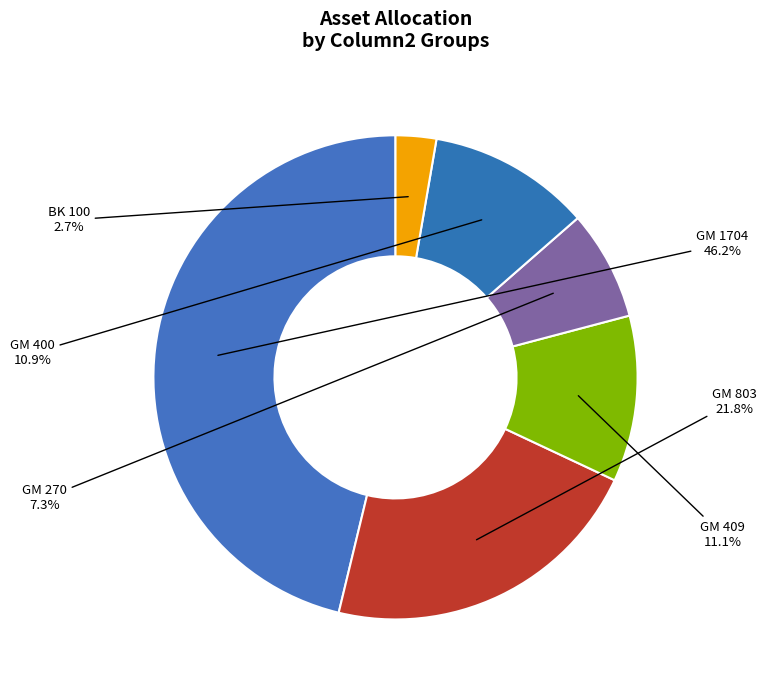

Does any single category account for the majority?

No